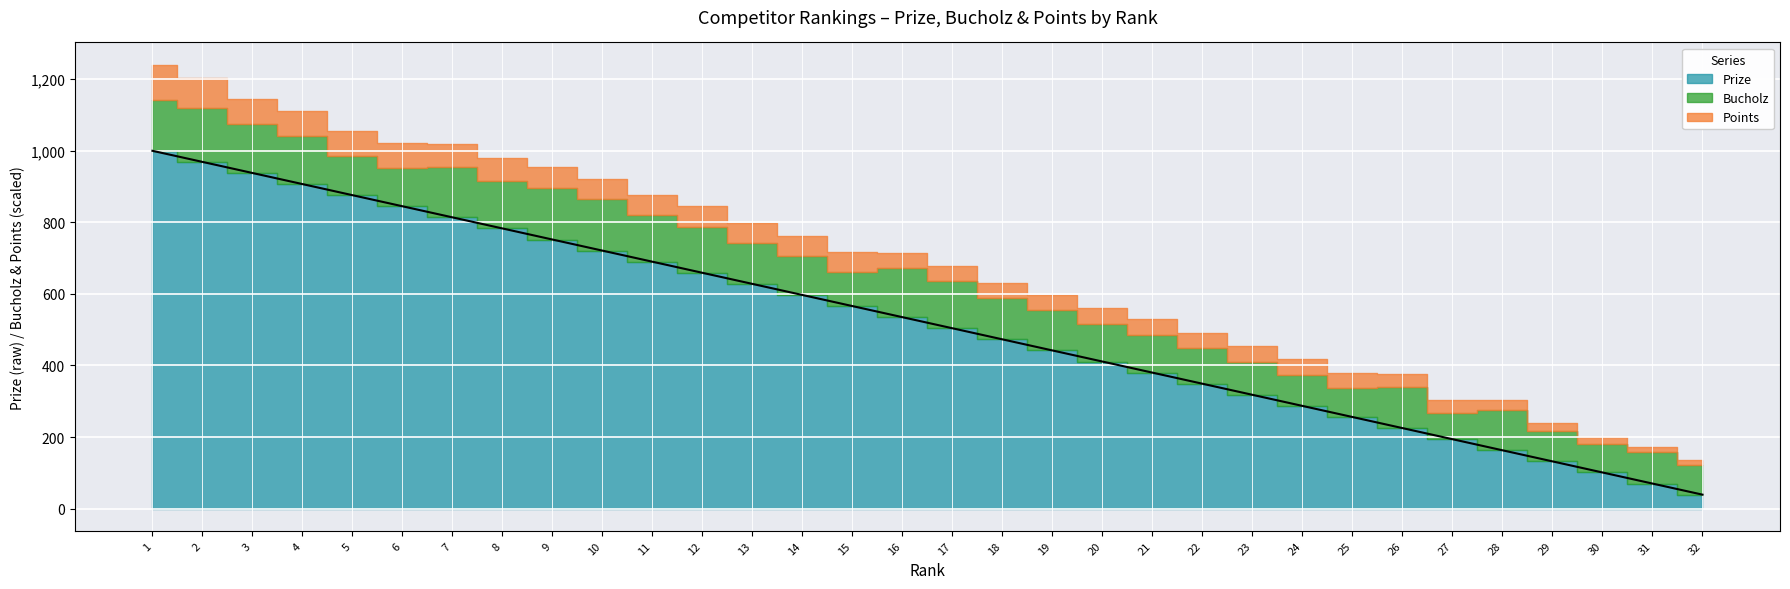

What is the sum of the Points values at 16 and 19?

12